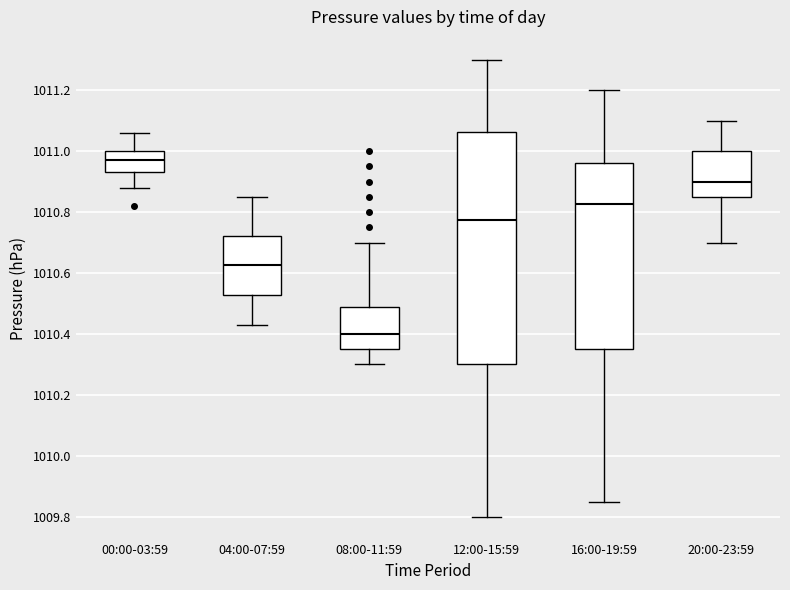

Which box is the tallest, from its lower edge to its upper edge?

12:00-15:59